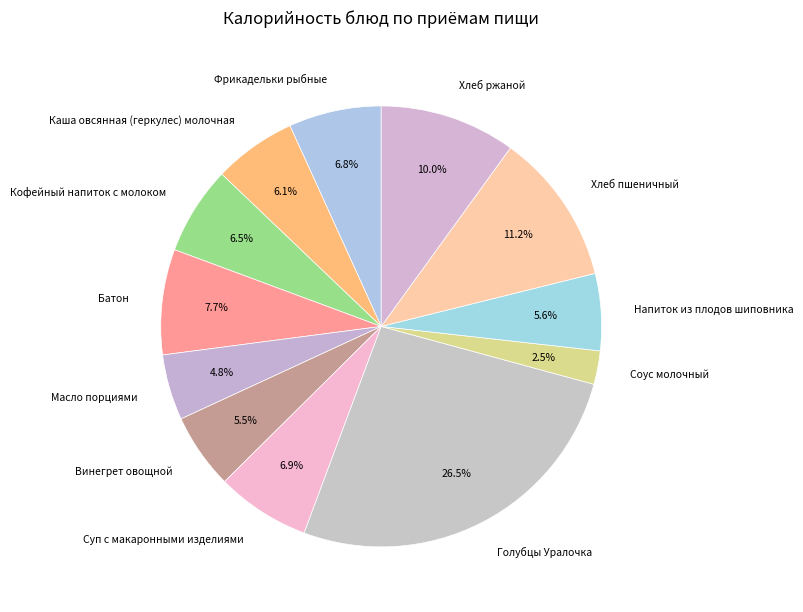

What is the total percentage of Суп с макаронными изделиями and Хлеб ржаной?

16.9%